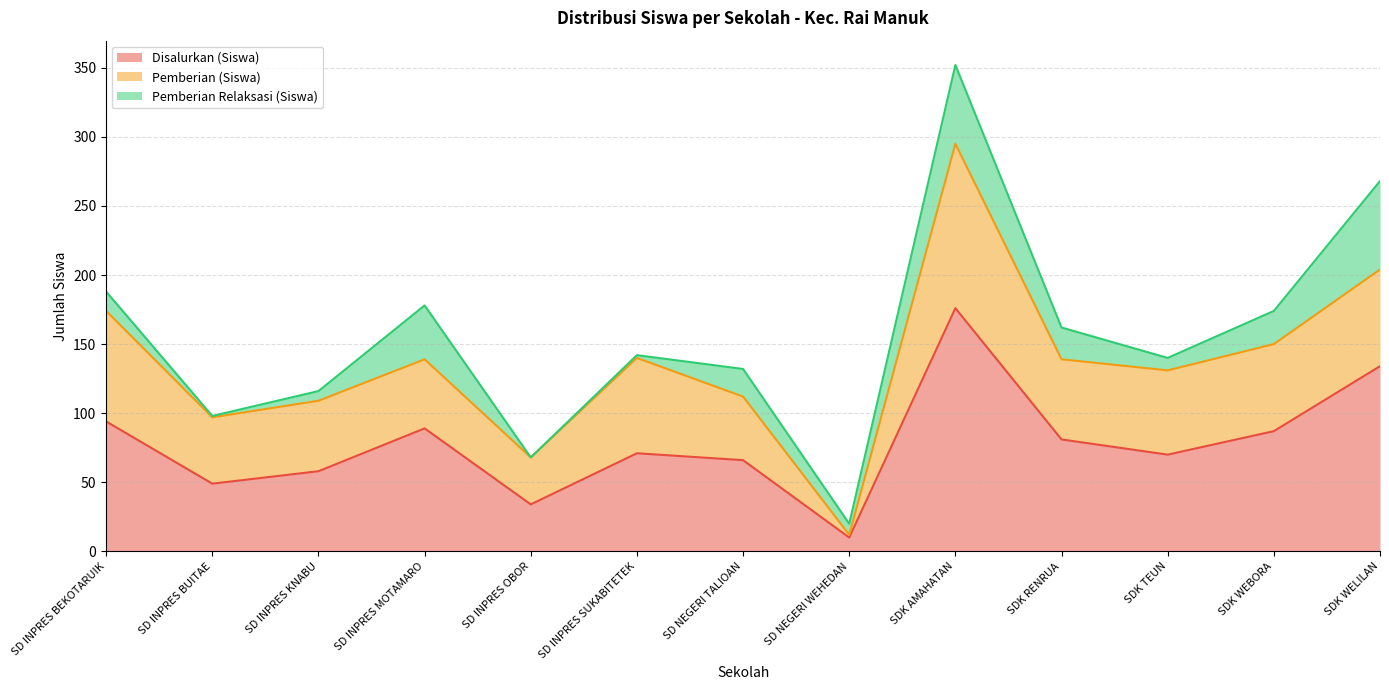

At which category does the chart reach its peak across all series?

SDK AMAHATAN